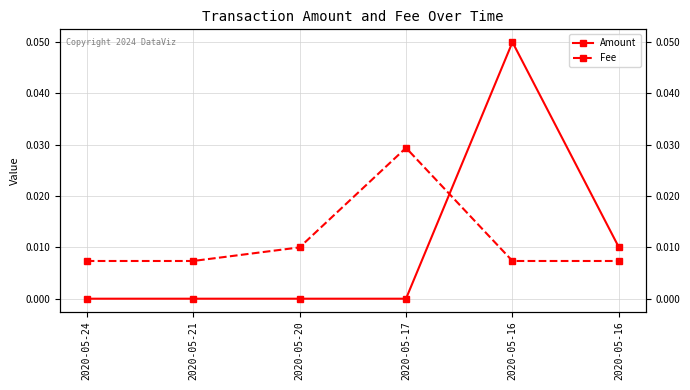

Which series ends up on top after the final intersection of Amount and Fee?

Amount